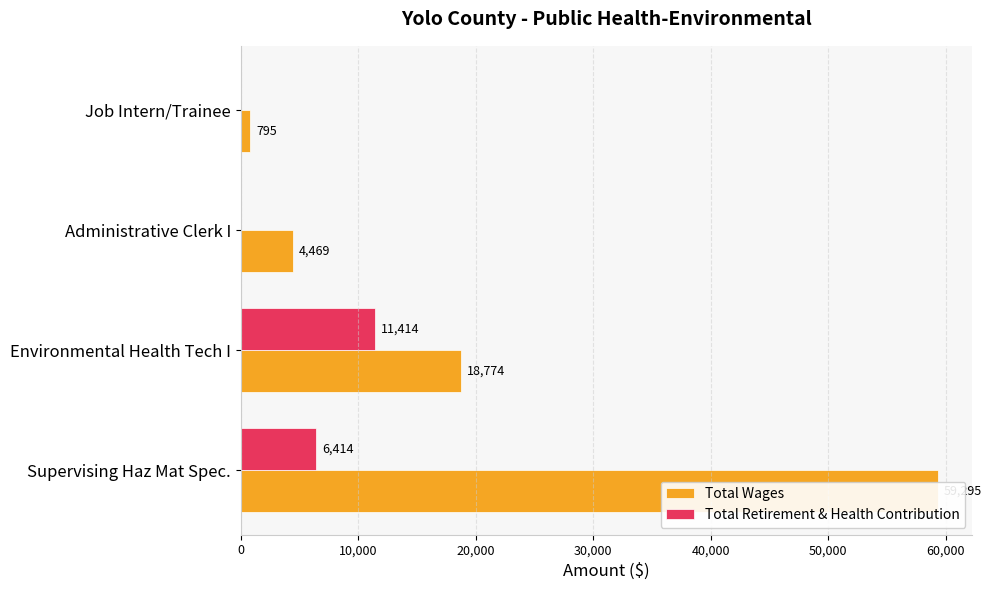

Reading right to left, what are all the values shown in this chart?

Total Wages: 30,000=795	20,000=4469	10,000=18774	0=59295
Total Retirement & Health Contribution: 30,000=0	20,000=0	10,000=11414	0=6414